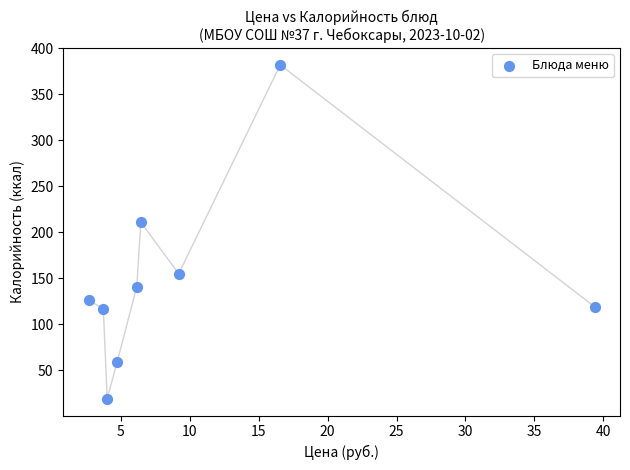

What Y value in the scatter plot is closest to 200?

211